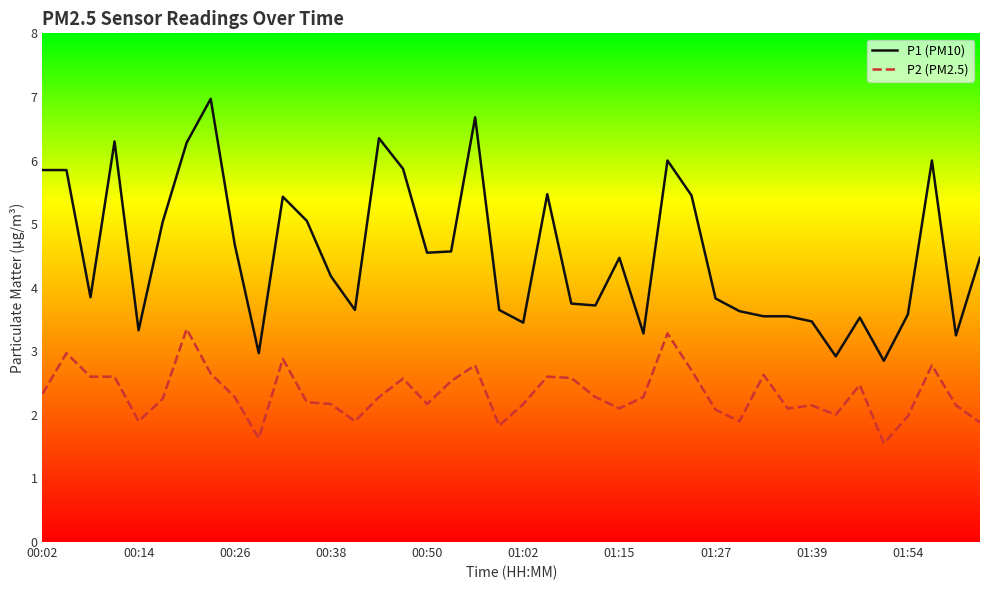

What is the sum of all P2 (PM2.5) values?

93.5